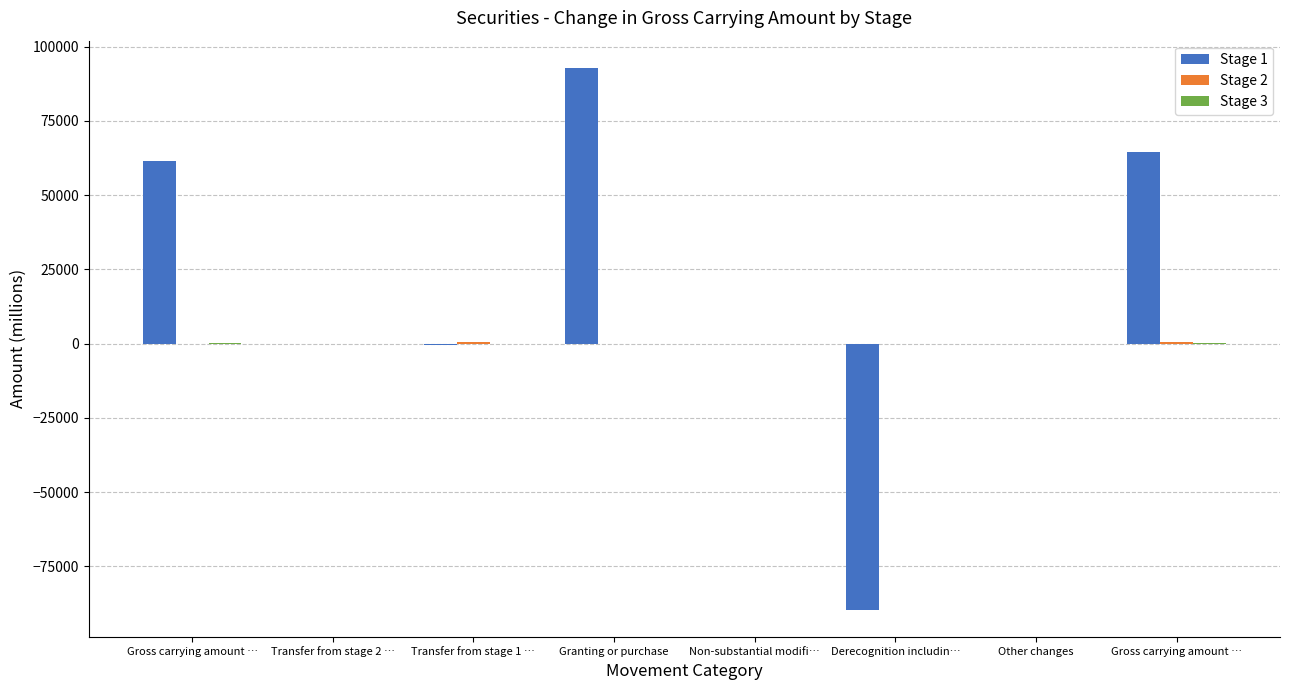

How many categories are shown in the chart?

8